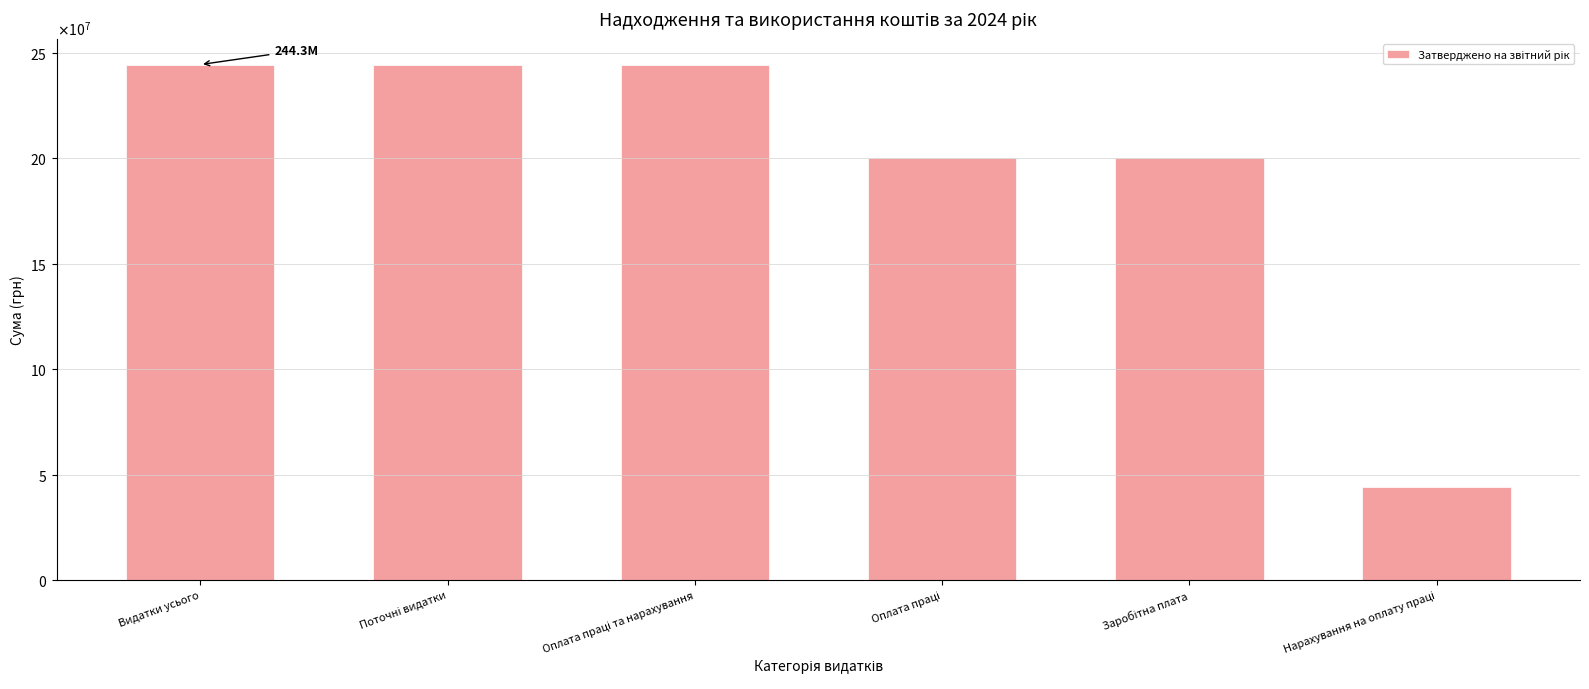

Read the value at Нарахування на оплату праці.

44102546